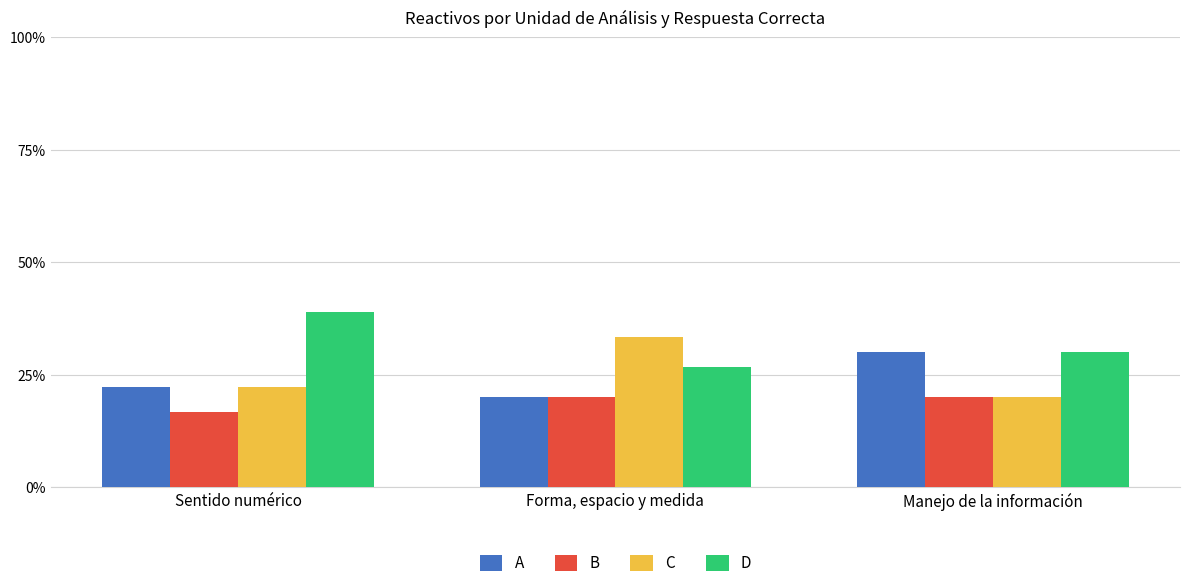

List the series in order of their peak value, lowest first.

B, A, C, D